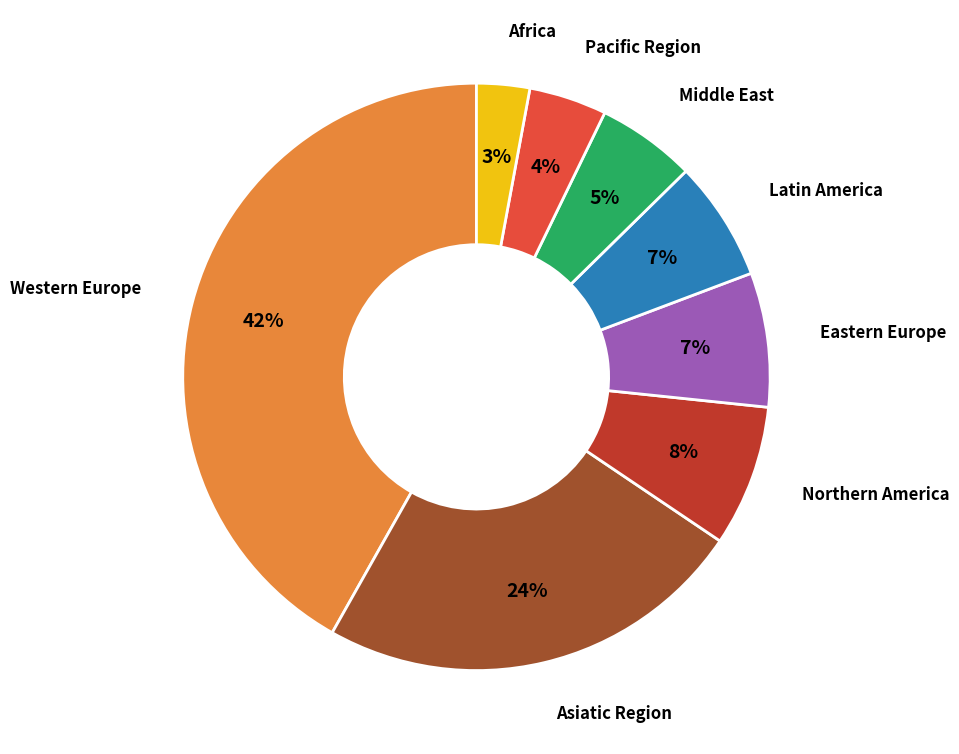

Is there a majority slice in this chart?

No